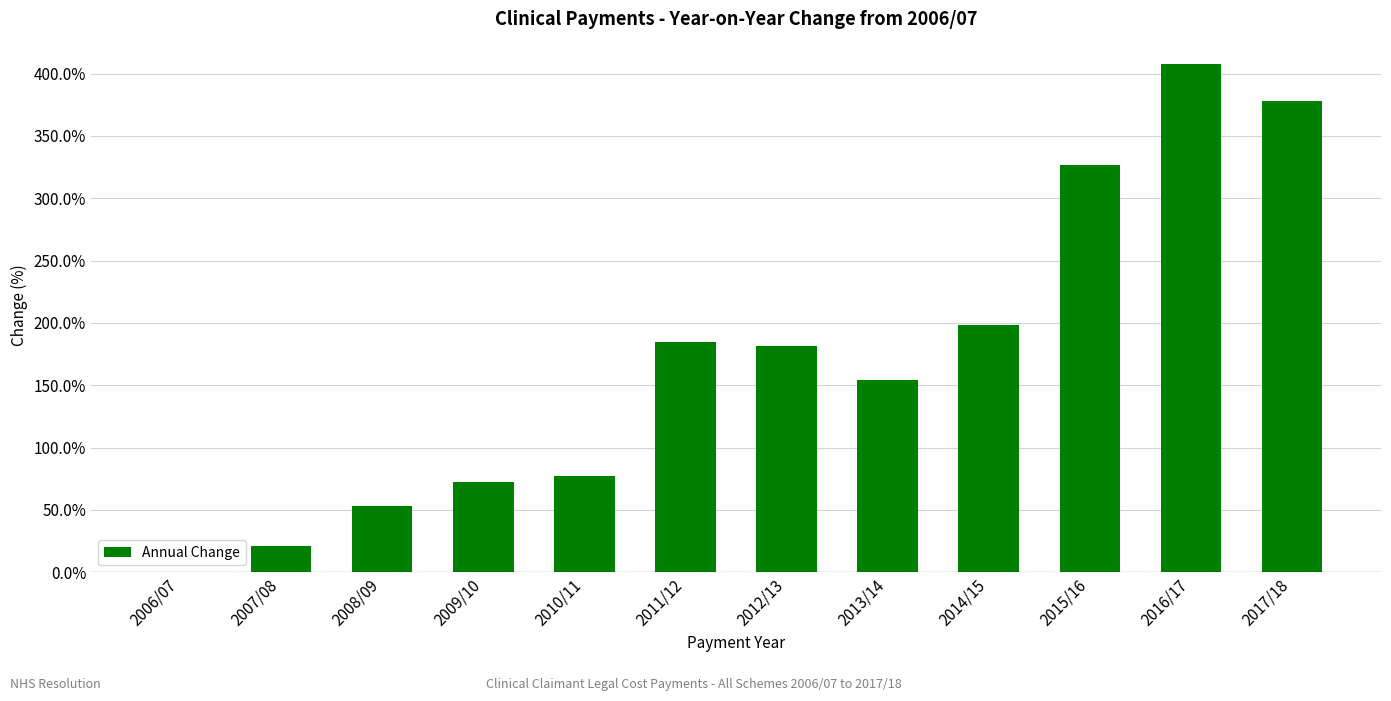

Reading left to right, what are all the values shown in this chart?

0.0	20.7	53.5	72.6	77.0	184.5	181.1	153.8	198.4	326.5	407.5	377.8